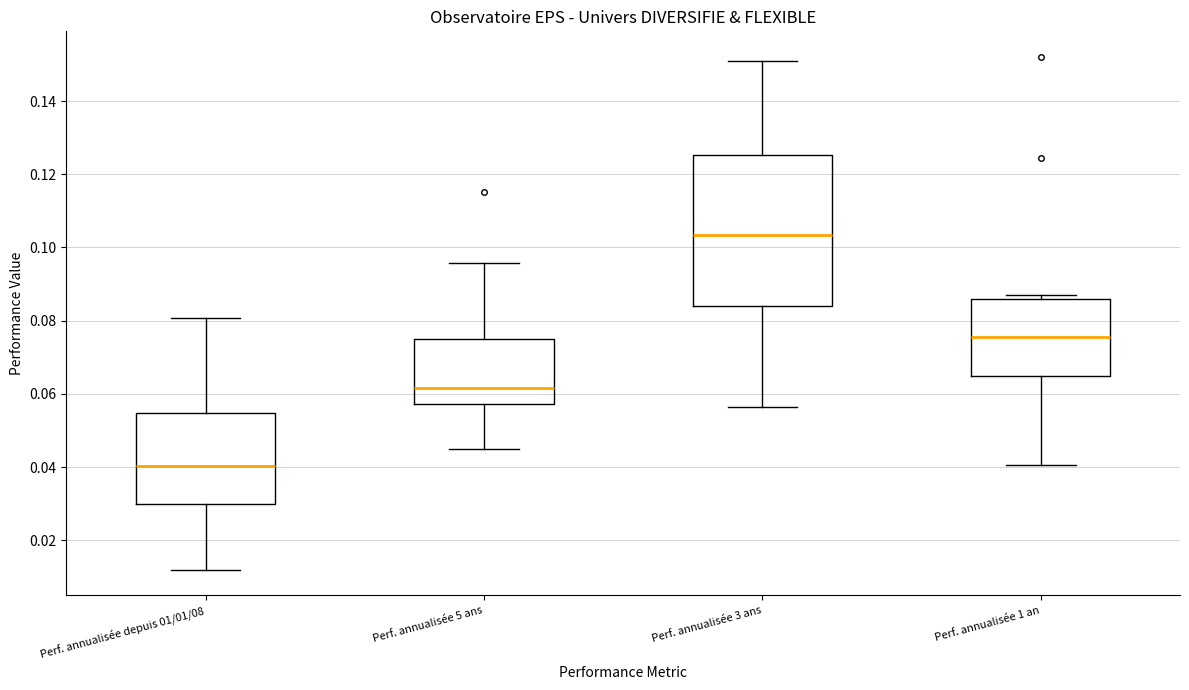

Reading left to right, read every box against the y-axis: the position of its median line, the range the box covers, and the ends of its whiskers. The values are not printed on the chart, so give them approximately, as read against the axis.

Perf. annualisée depuis 01/01/08: median 0.040, box 0.030 to 0.054, whiskers 0.012 to 0.080
Perf. annualisée 5 ans: median 0.062, box 0.058 to 0.074, whiskers 0.044 to 0.096
Perf. annualisée 3 ans: median 0.104, box 0.084 to 0.126, whiskers 0.056 to 0.150
Perf. annualisée 1 an: median 0.076, box 0.064 to 0.086, whiskers 0.040 to 0.088